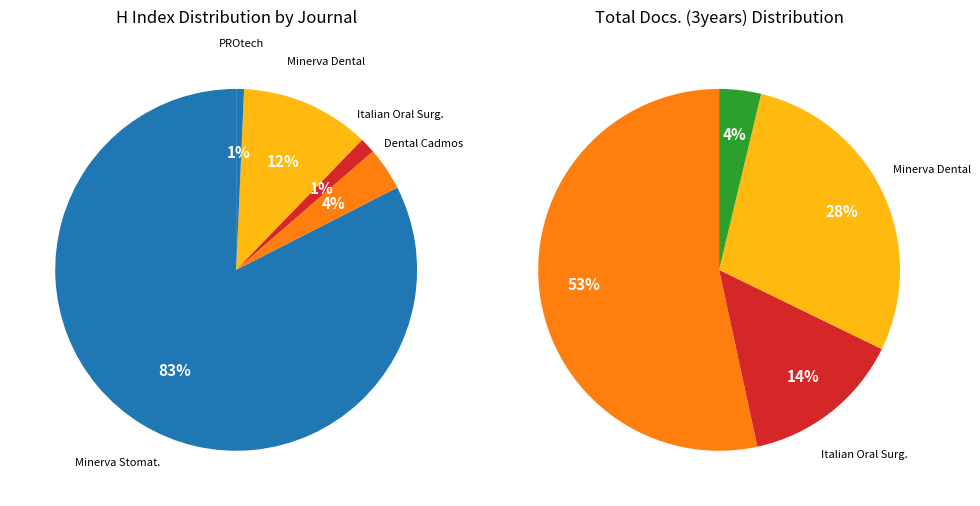

To the nearest percent, what is the difference between the Minerva Dental and Oral Science and PROtech slice percentages?

11%